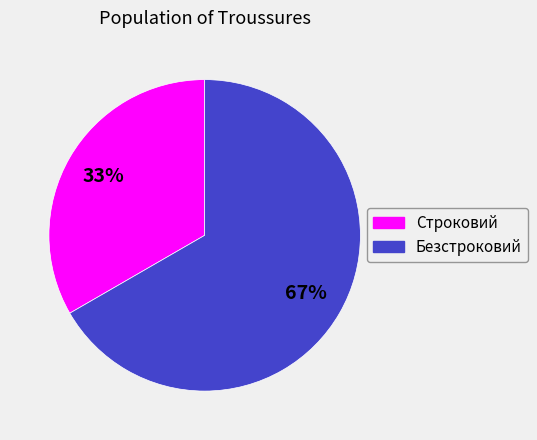

Which category accounts for the majority?

Безстроковий